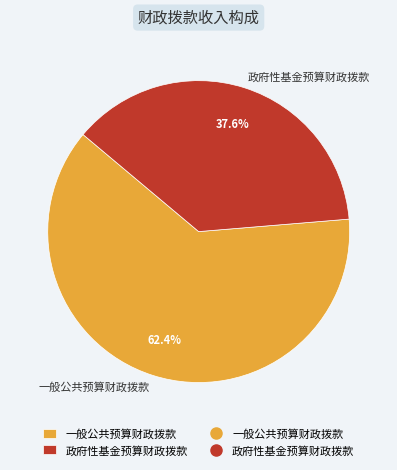

What is the ratio of the value at 一般公共预算财政拨款 to the value at 政府性基金预算财政拨款?

1.7